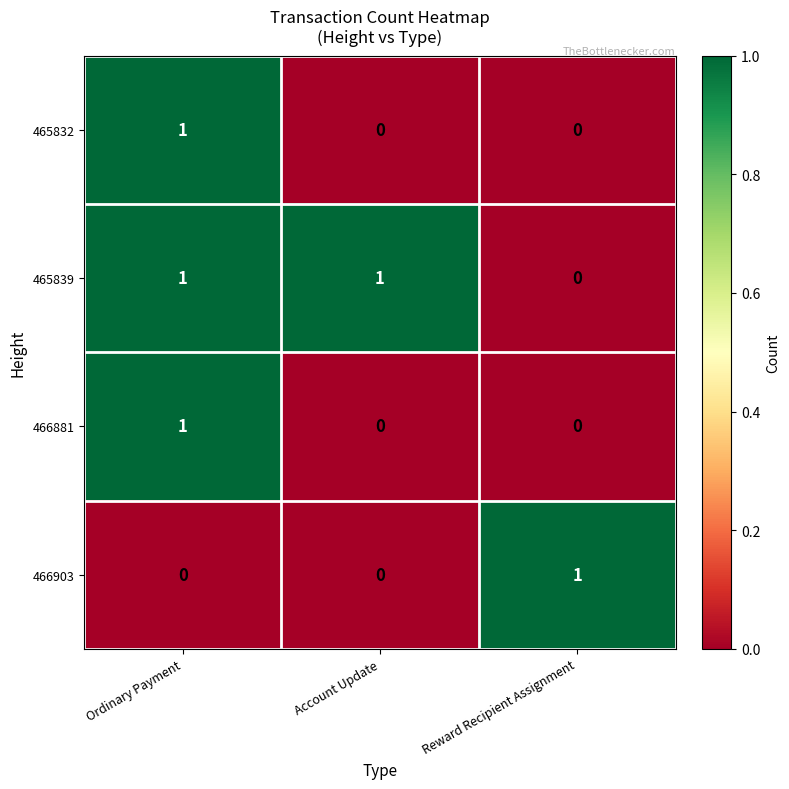

At which label does 465839 reach its minimum?

Reward Recipient Assignment